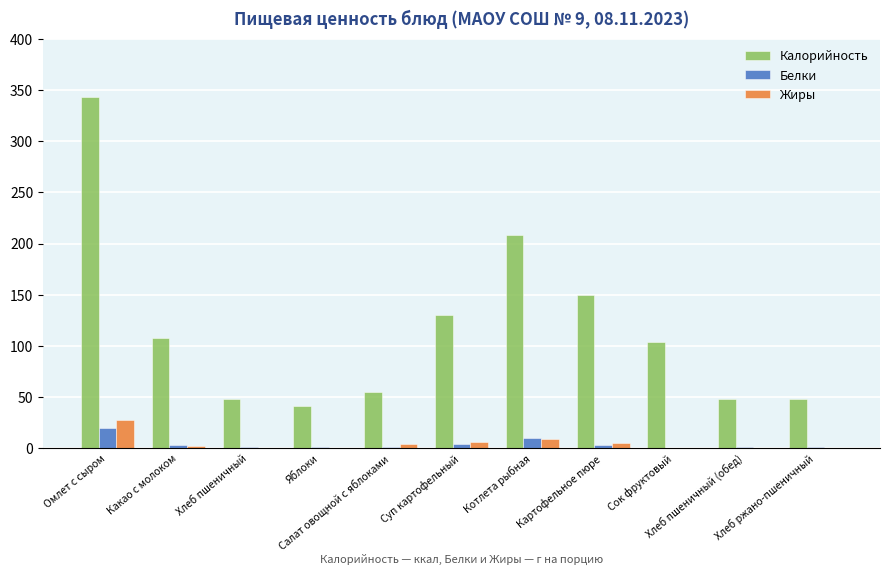

What is the maximum value for Жиры?

28